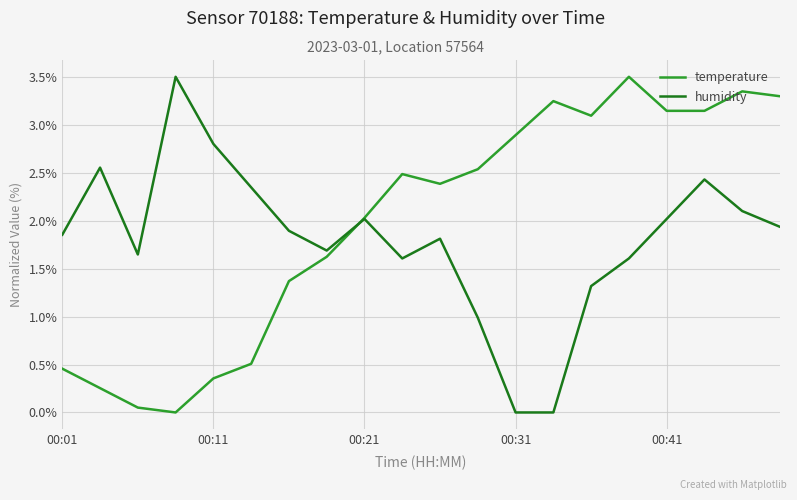

Is this an area chart (filled region under the line)?

No